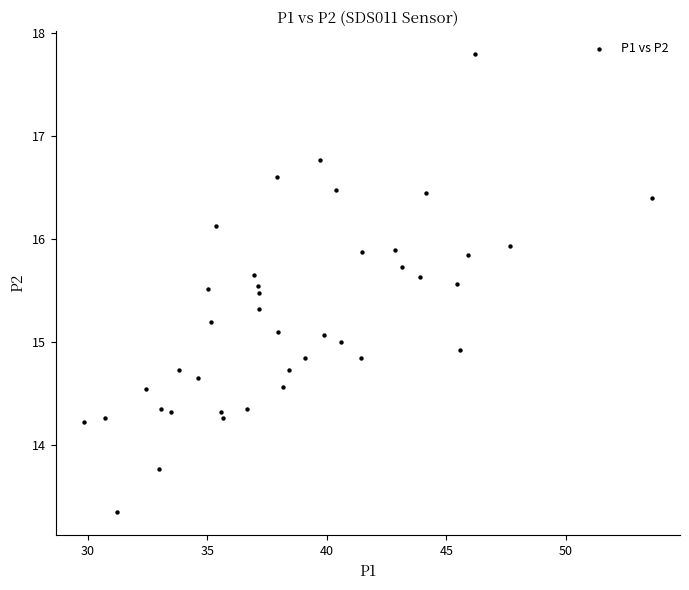

What is the range of X values (max minus min)?

23.7